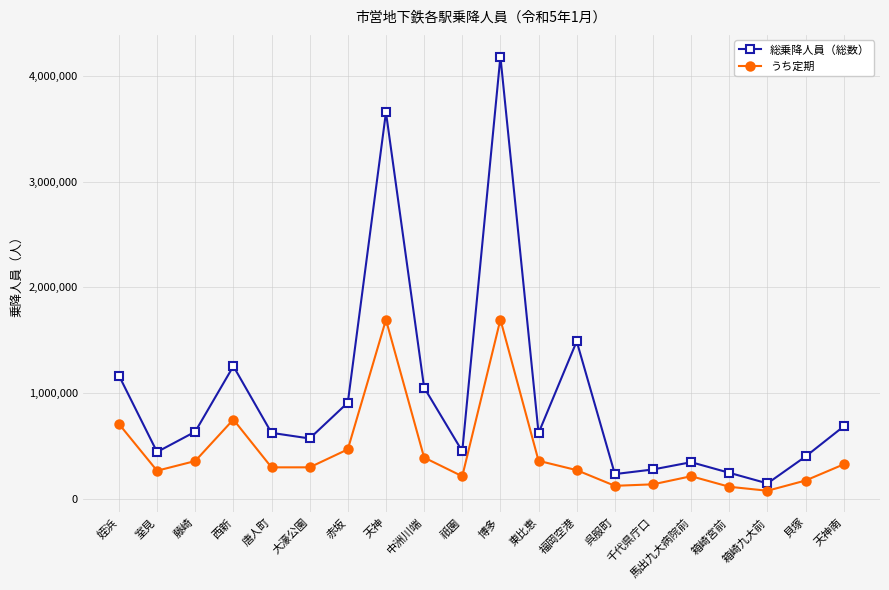

Rank the series at 室見 from lowest to highest value.

うち定期, 総乗降人員（総数）